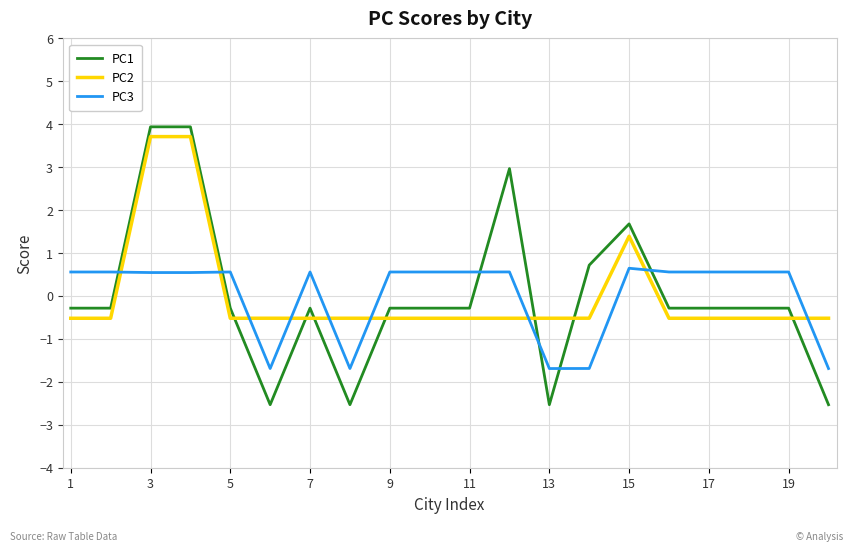

What is the difference between the maximum and minimum values in the PC2 series?

4.2